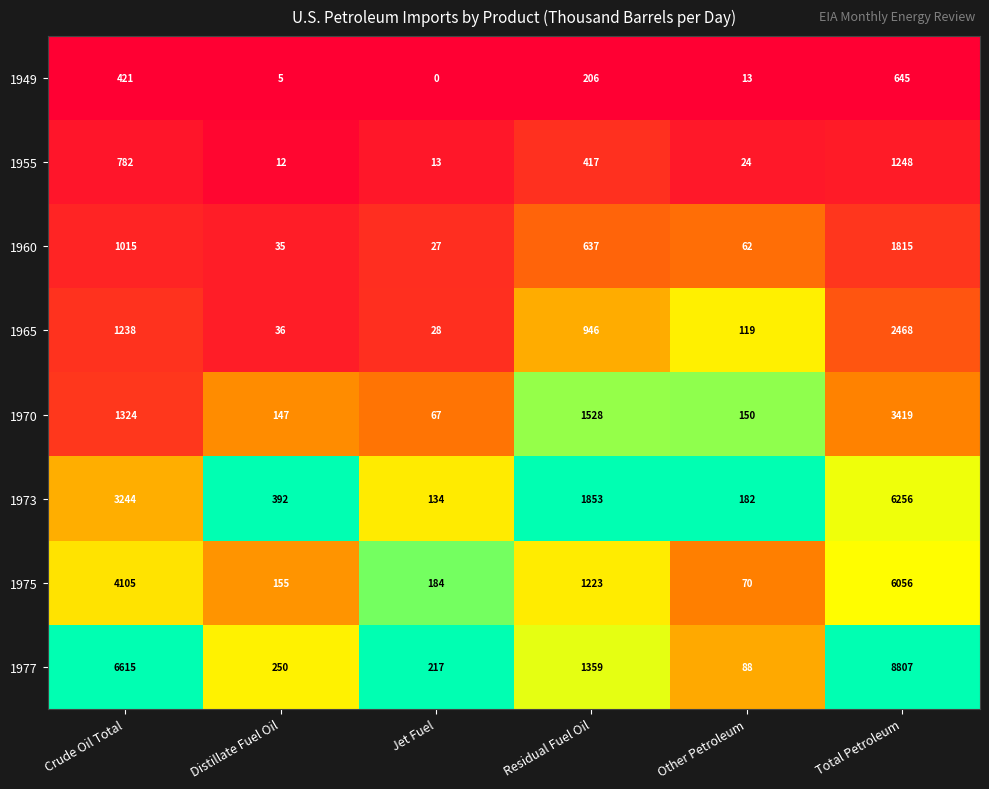

At which label is 1975 closest to 3063?

Crude Oil Total